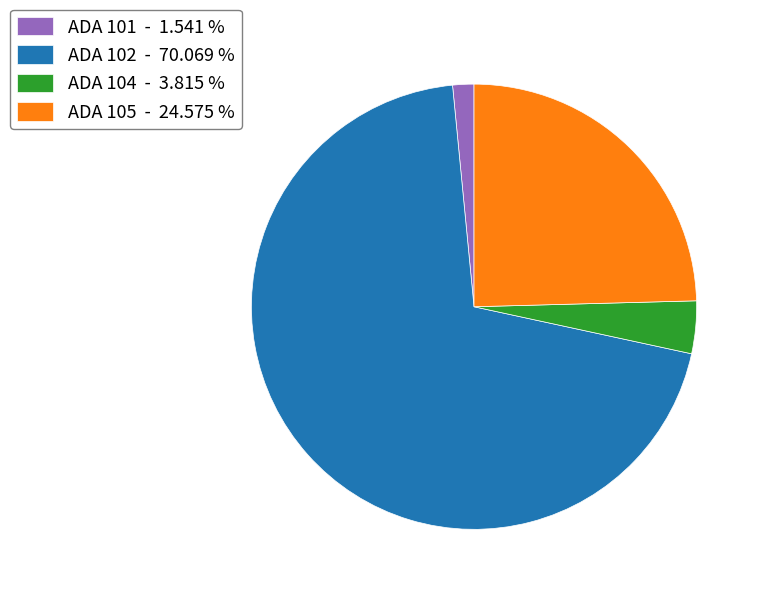

Rank the categories by value from highest to lowest.

ADA 102 - 70.069 %, ADA 105 - 24.575 %, ADA 104 - 3.815 %, ADA 101 - 1.541 %